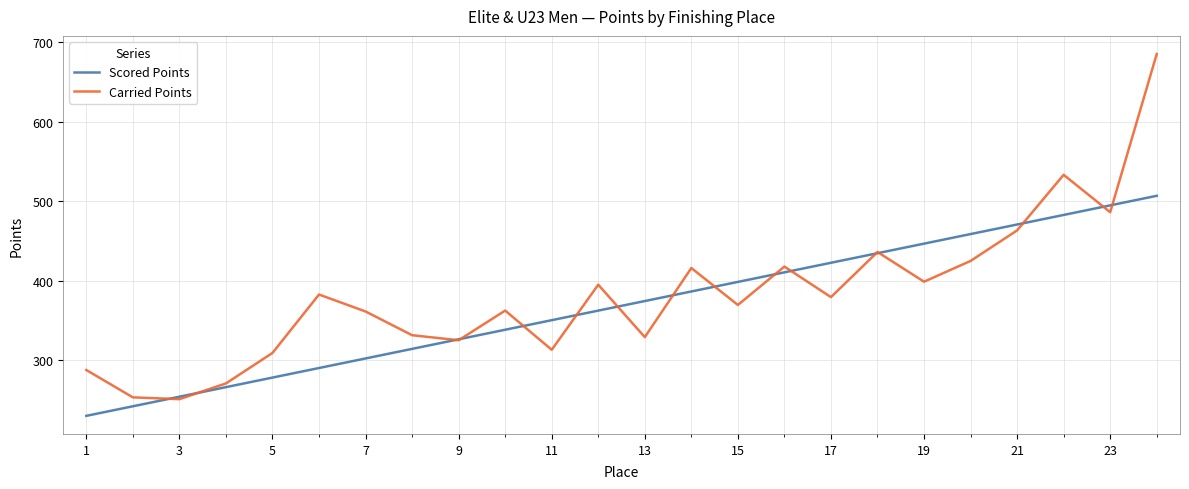

Rank the series by their maximum value, from highest to lowest.

Carried Points, Scored Points